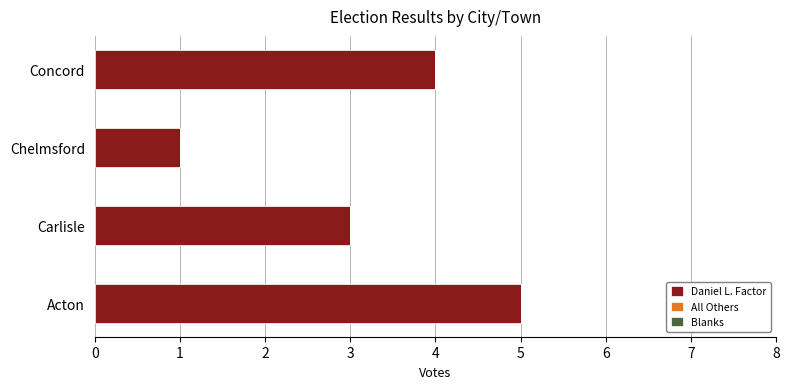

Rank the categories by value from lowest to highest.

Chelmsford, Carlisle, Concord, Acton